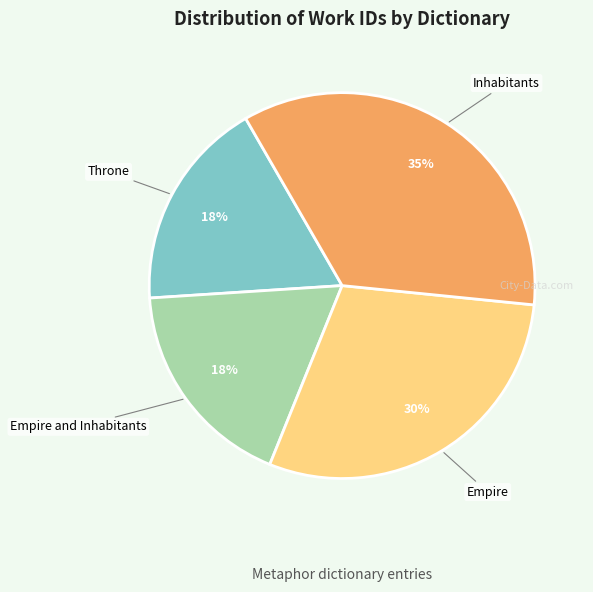

To the nearest percent, what is the difference between the largest and smallest slice percentages?

17%